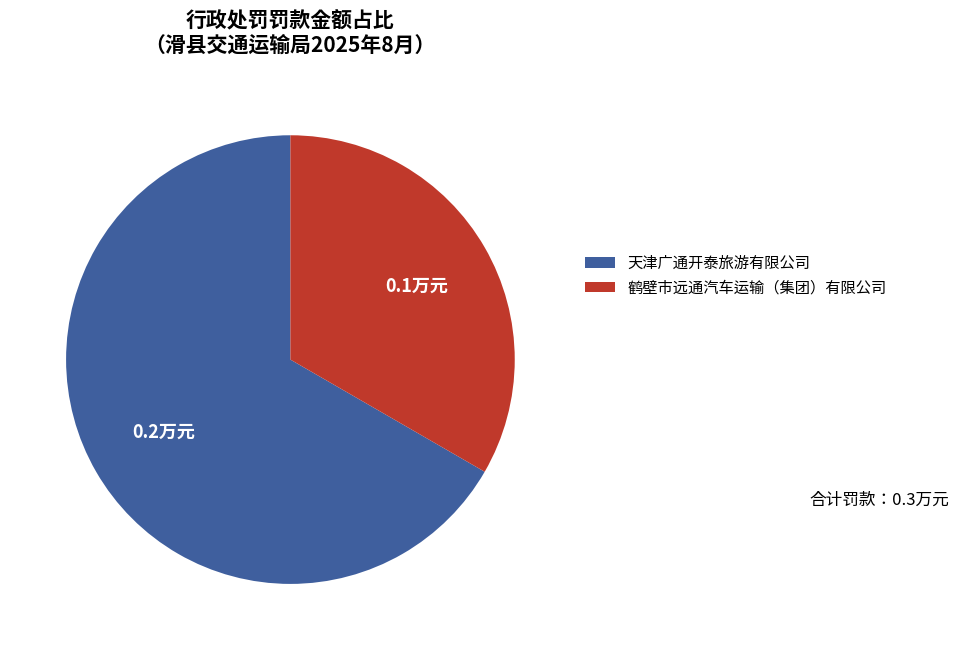

Which slice is the largest?

天津广通开泰旅游有限公司